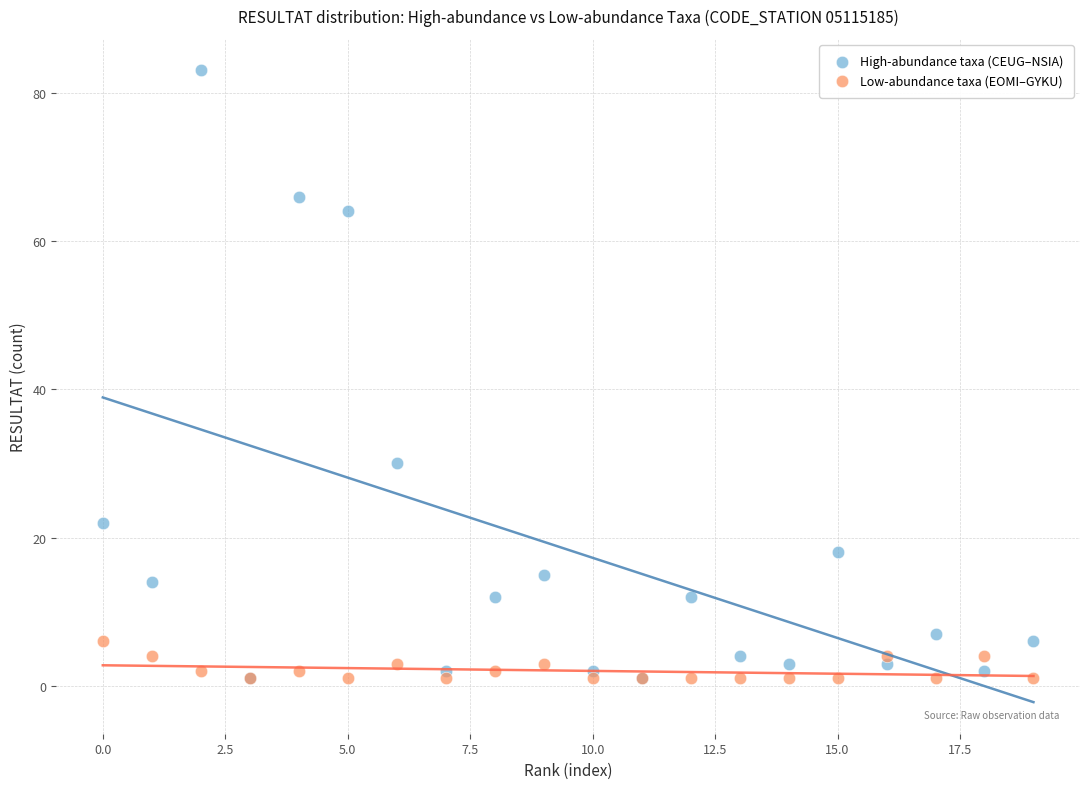

Across all series, what Y value is closest to 42?

30